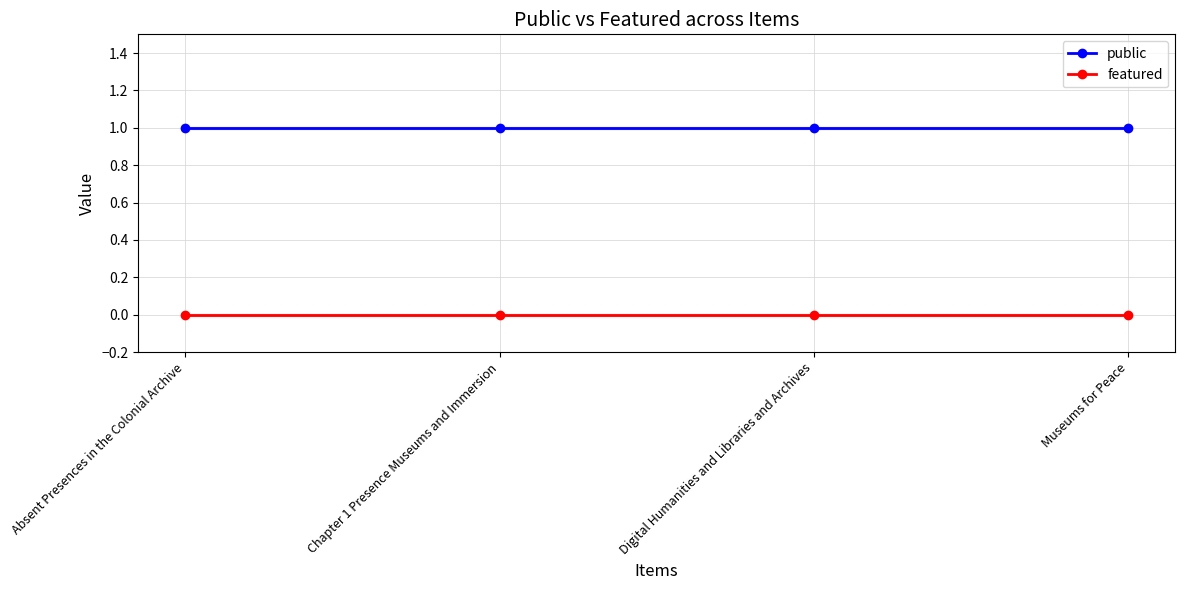

At which category is the sum across all series the highest?

Absent Presences in the Colonial Archive